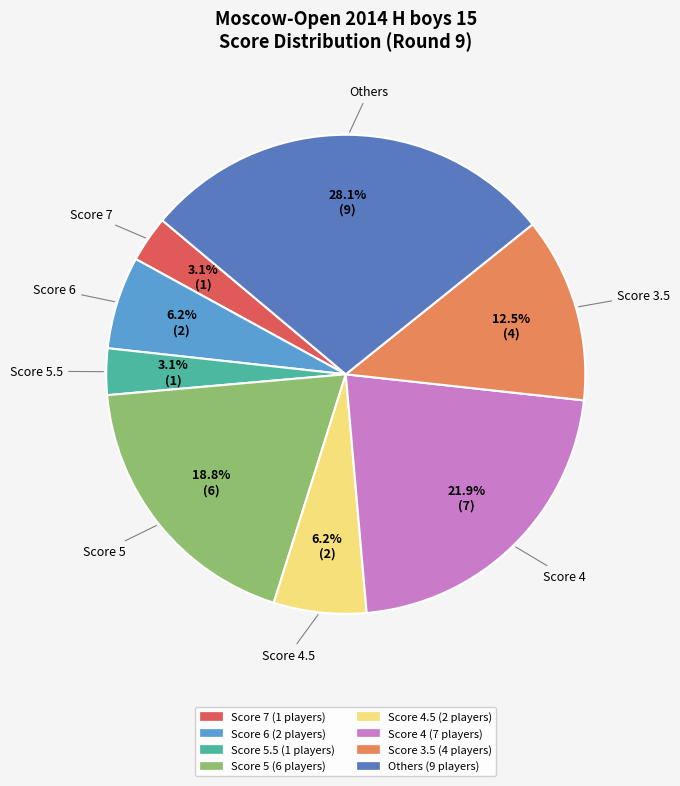

Does any single category account for the majority?

No